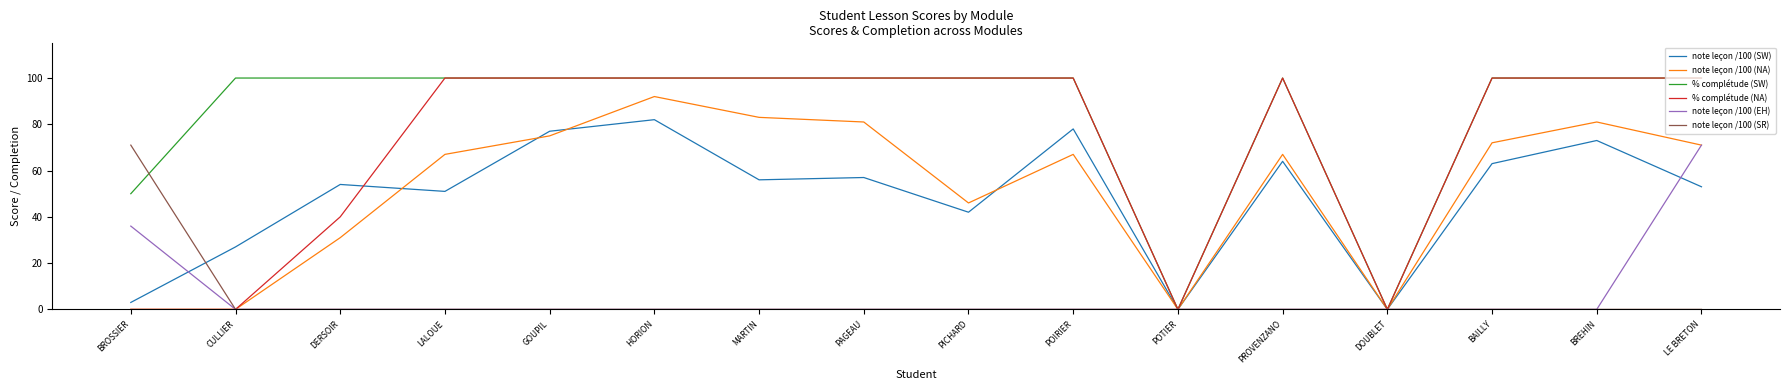

At which label does note leçon /100 (SW) first exceed 56?

GOUPIL